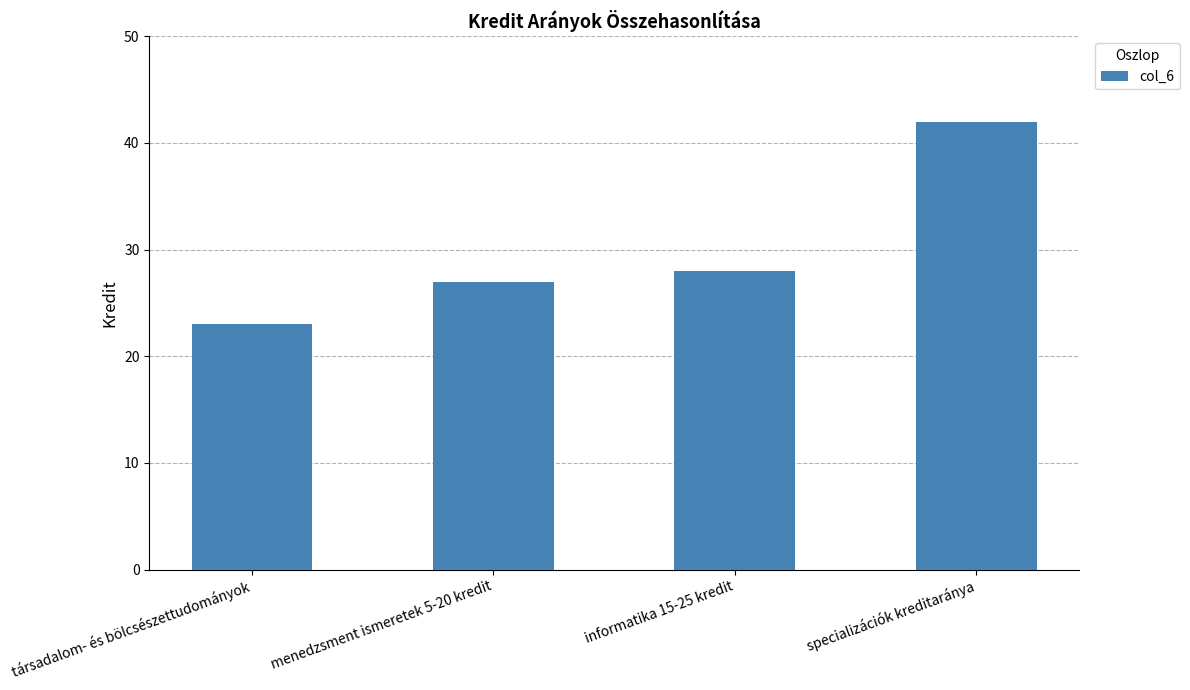

How many bars are there in total?

4